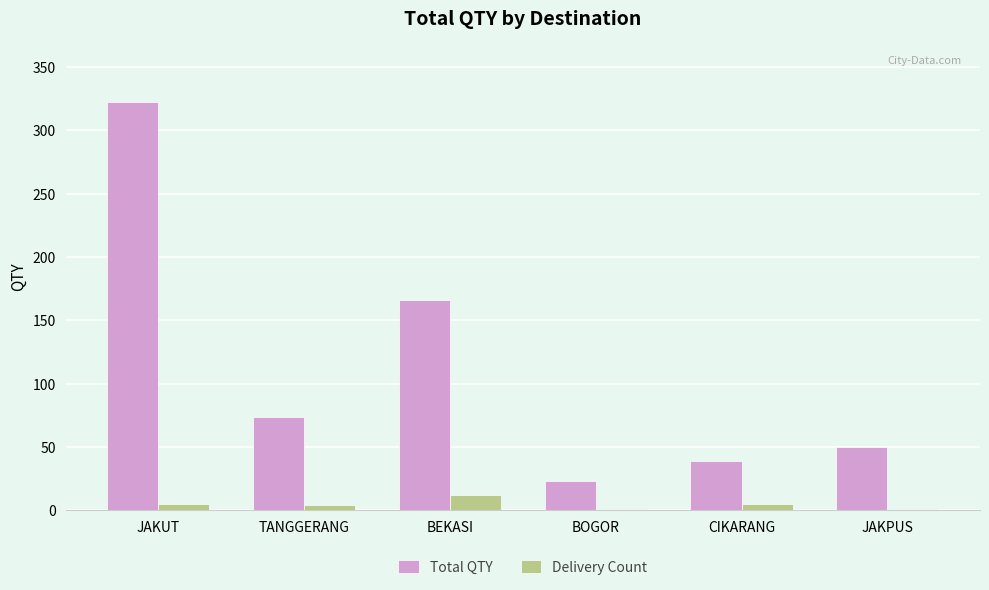

How many distinct data groups are displayed?

2